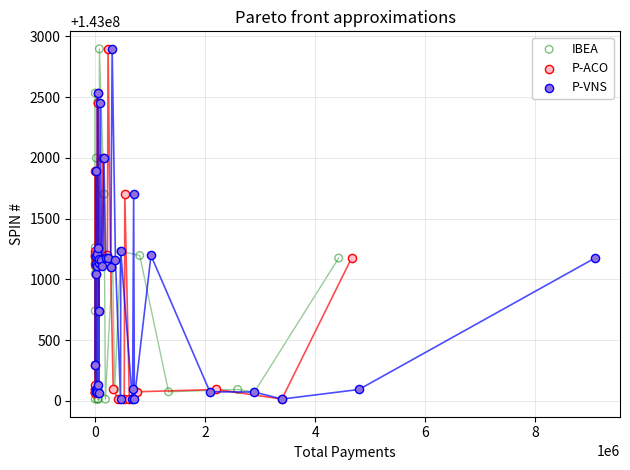

What are all the series names shown in the legend?

IBEA, P-ACO, P-VNS